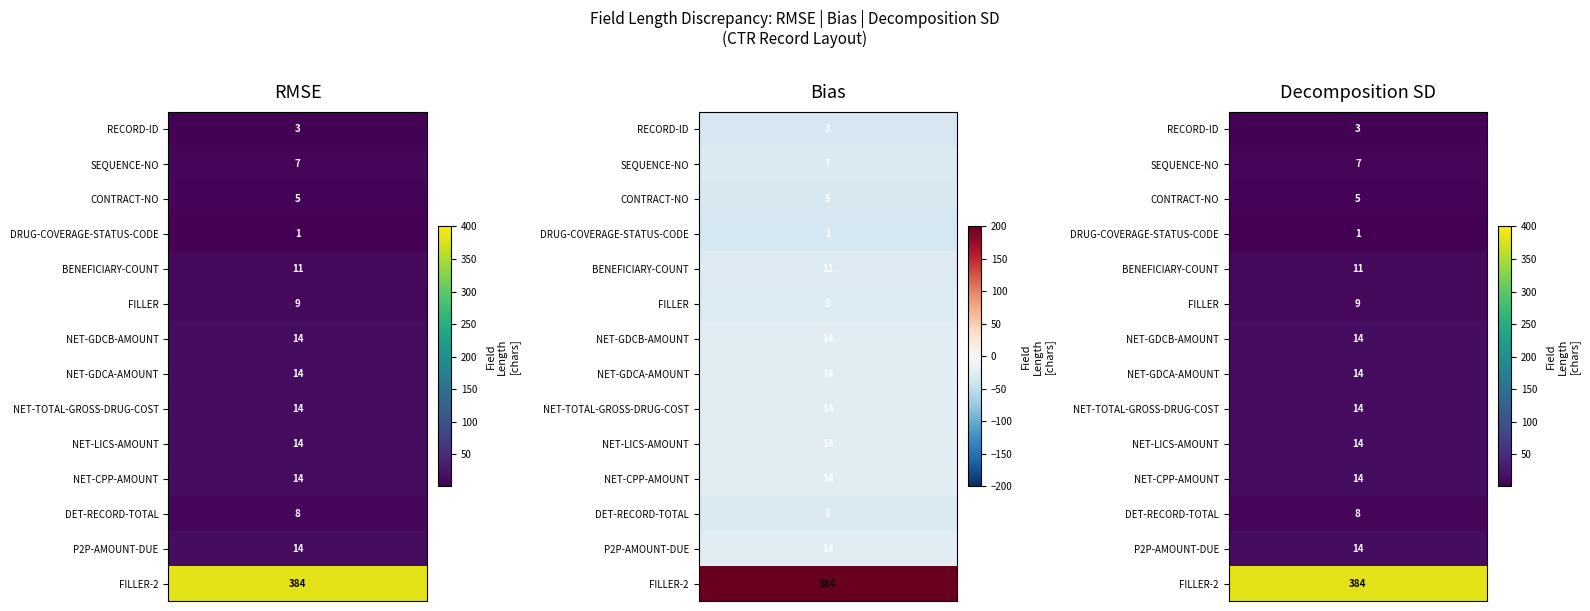

Approximately how many times larger is the value at P2P-AMOUNT-DUE compared to DET-RECORD-TOTAL?

1.8